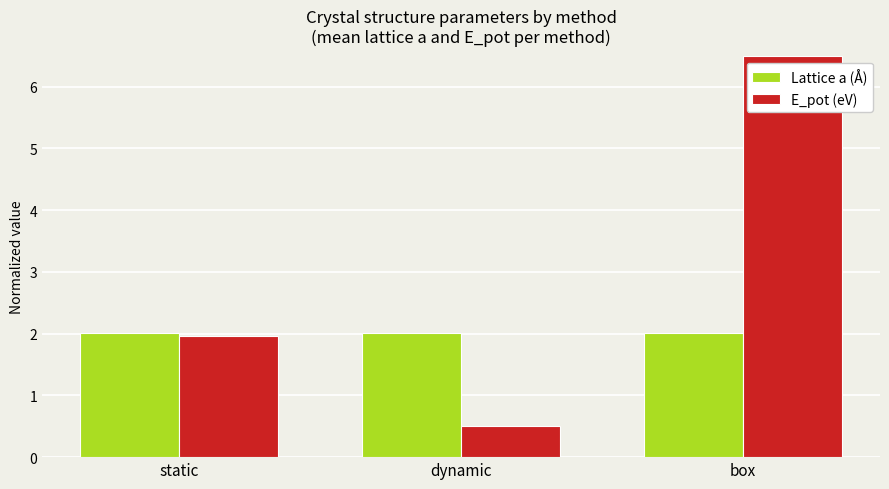

True or false: E_pot (eV) has a value of 8.7 at box.

False